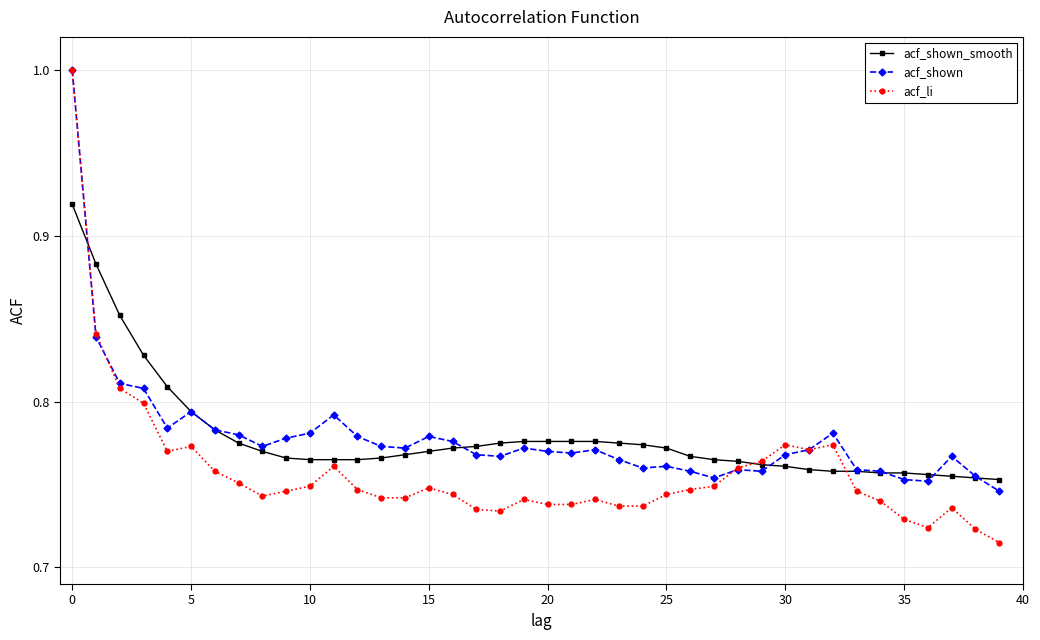

True or false: acf_shown has more than 1 points higher than both neighbors.

True